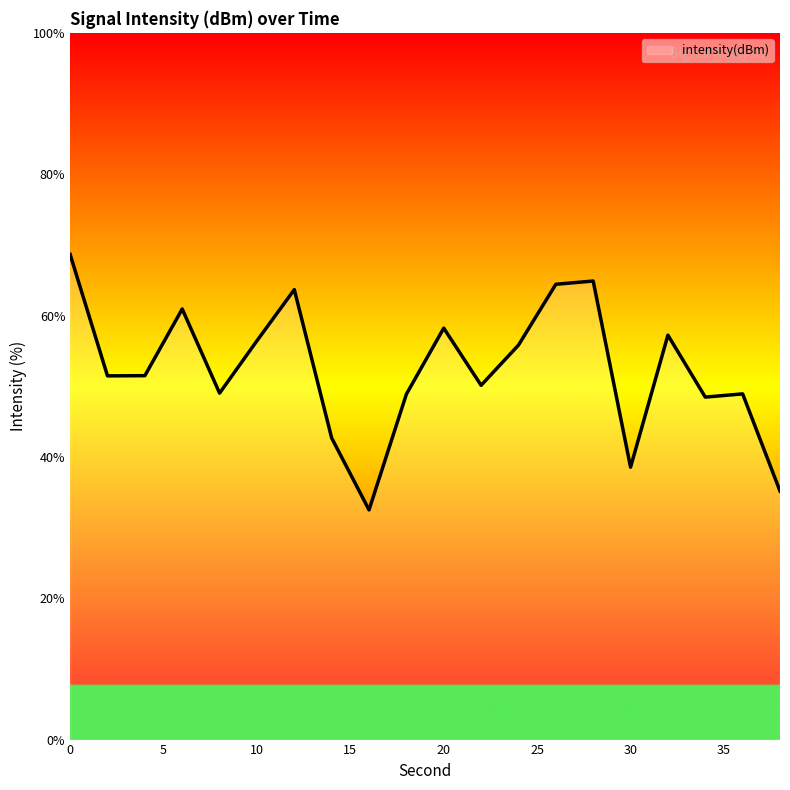

Rank the categories by value from highest to lowest.

0, 28, 26, 12, 6, 20, 32, 10, 24, 4, 2, 22, 8, 36, 18, 34, 14, 30, 38, 16